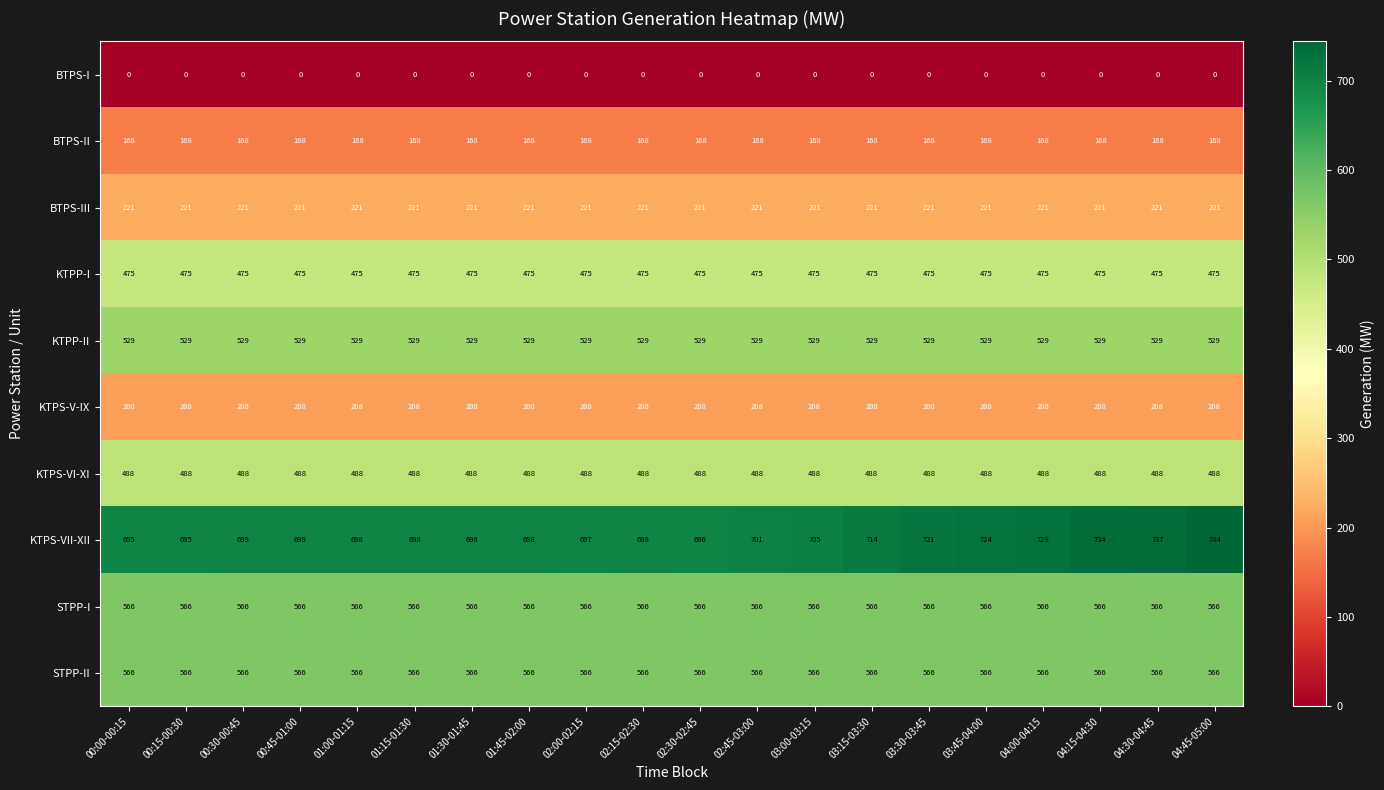

Between 02:45-03:00 and 04:30-04:45, which series saw the biggest shift?

KTPS-VII-XII